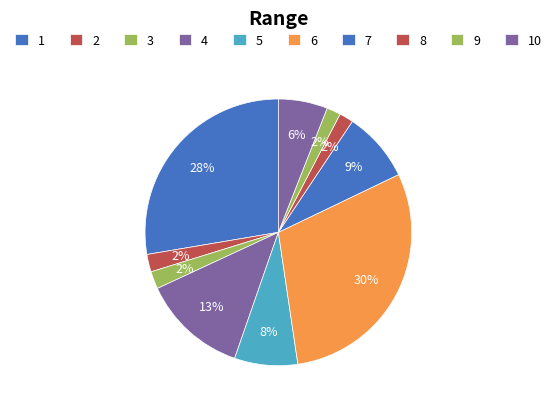

Count the number of slices in the pie.

10